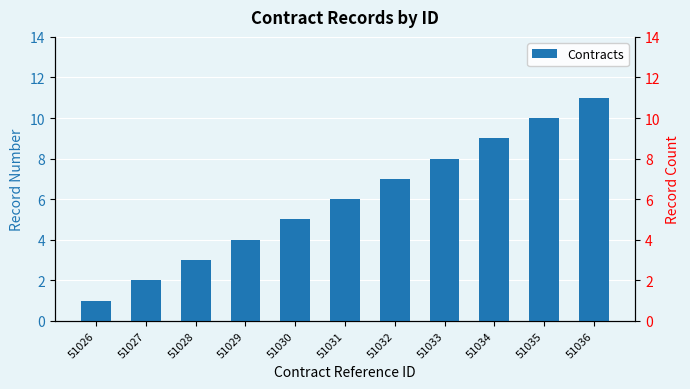

List the labels in order of value, smallest first.

51026, 51027, 51028, 51029, 51030, 51031, 51032, 51033, 51034, 51035, 51036